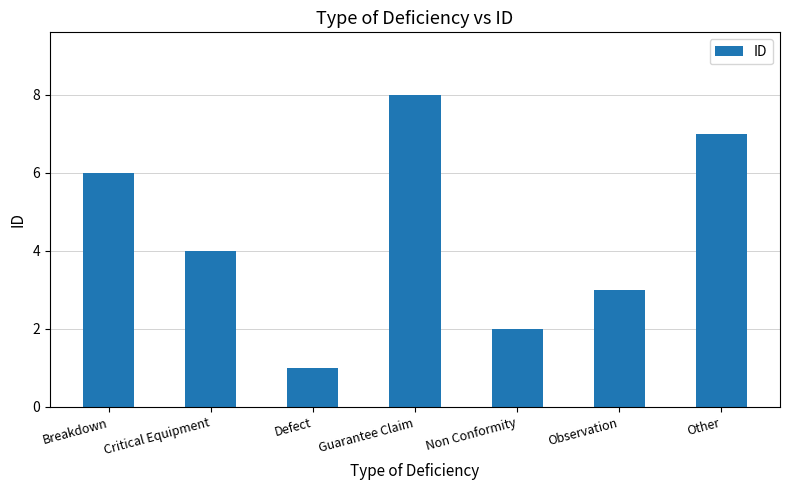

What is the change in value from Defect to Observation?

+2